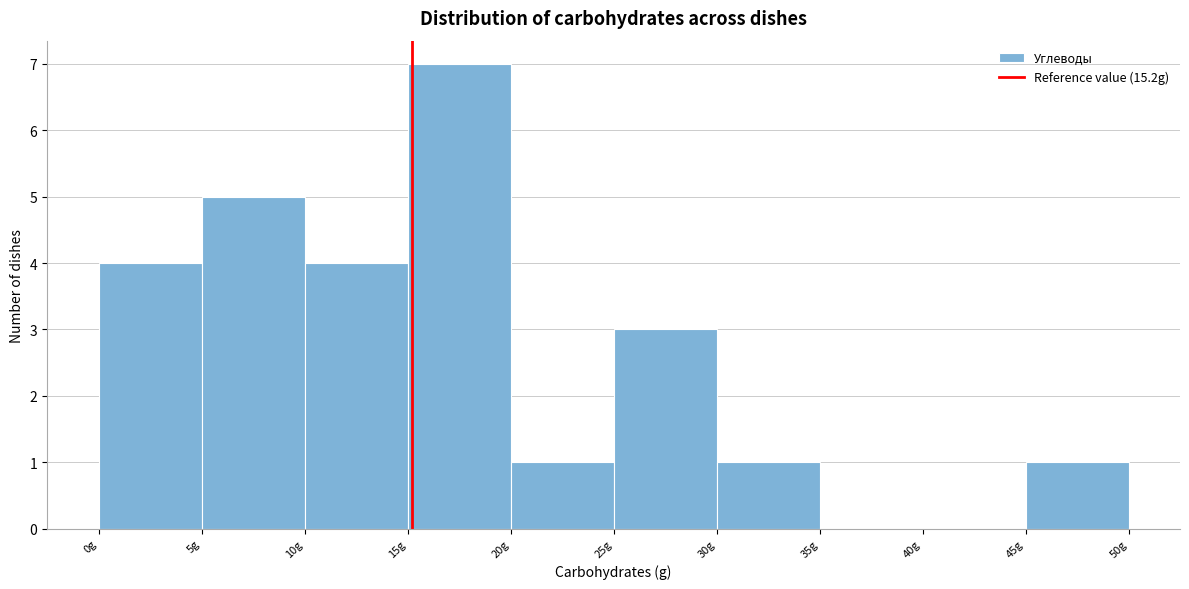

Which range on the x-axis has the tallest bar?

15 to 20